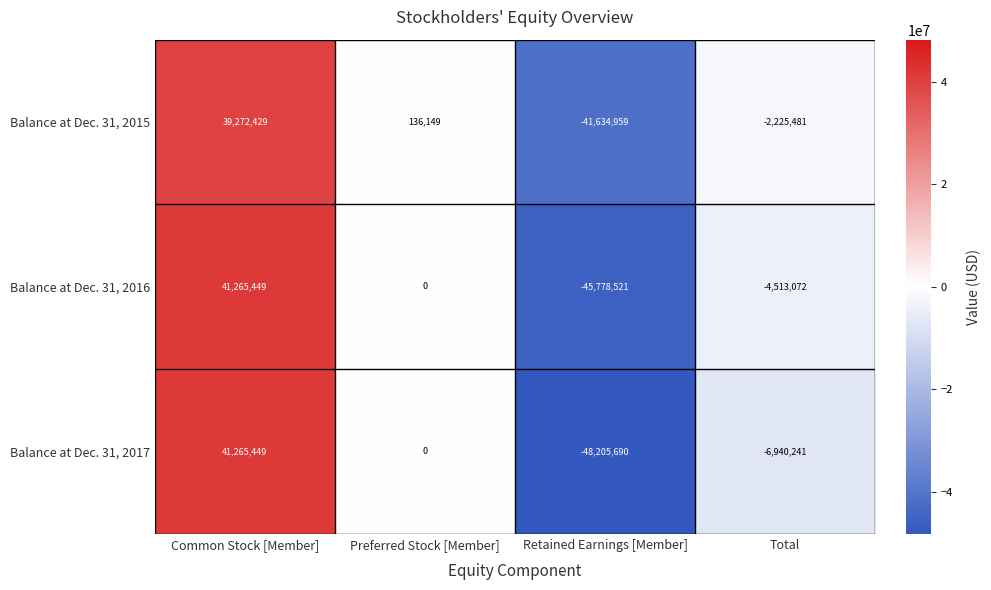

Which series has the largest range (max minus min)?

Balance at Dec. 31, 2017